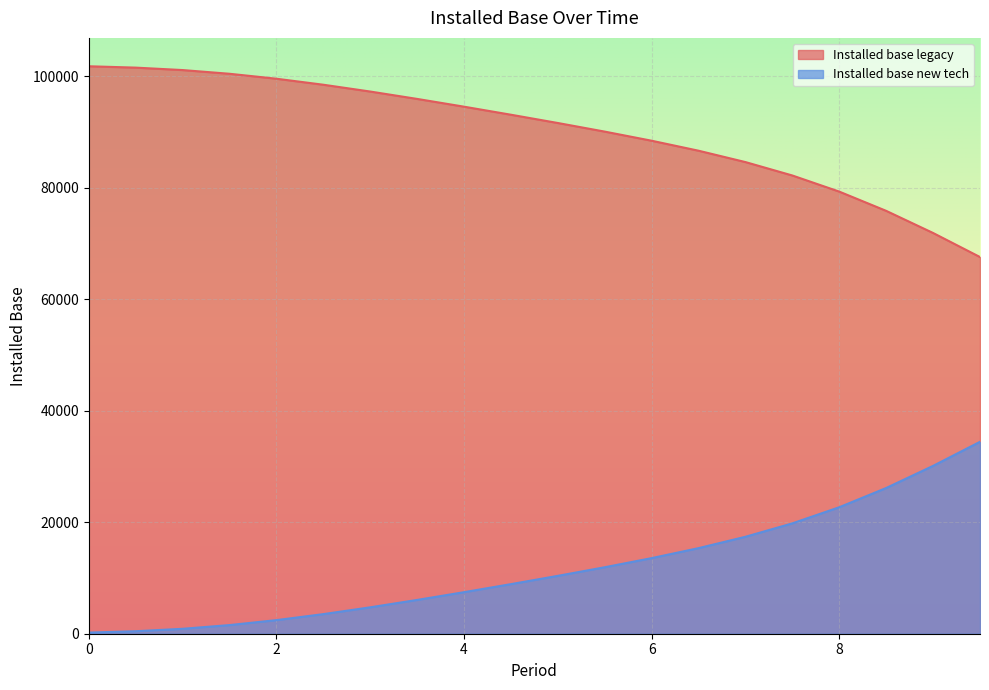

What is the label of the 17th point from the left?

8